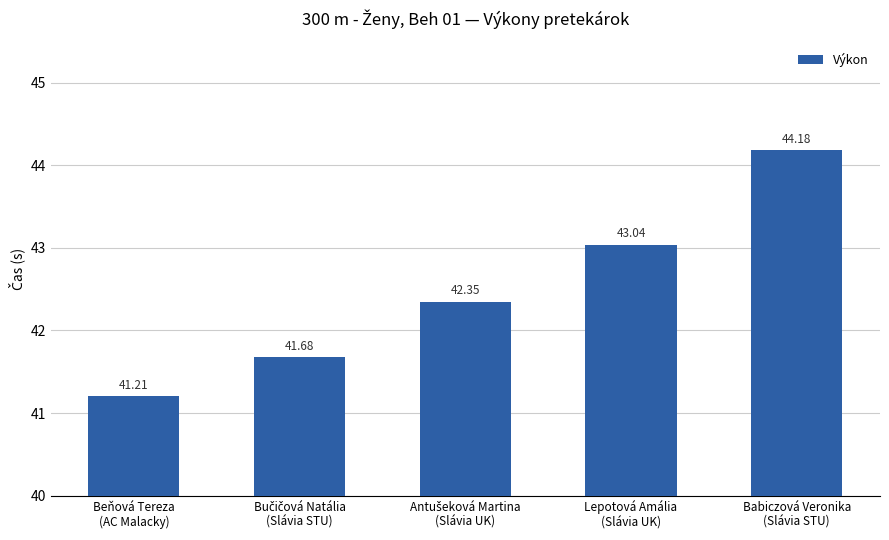

Reading left to right, list all the values displayed in this chart.

41.2	41.7	42.4	43.0	44.2